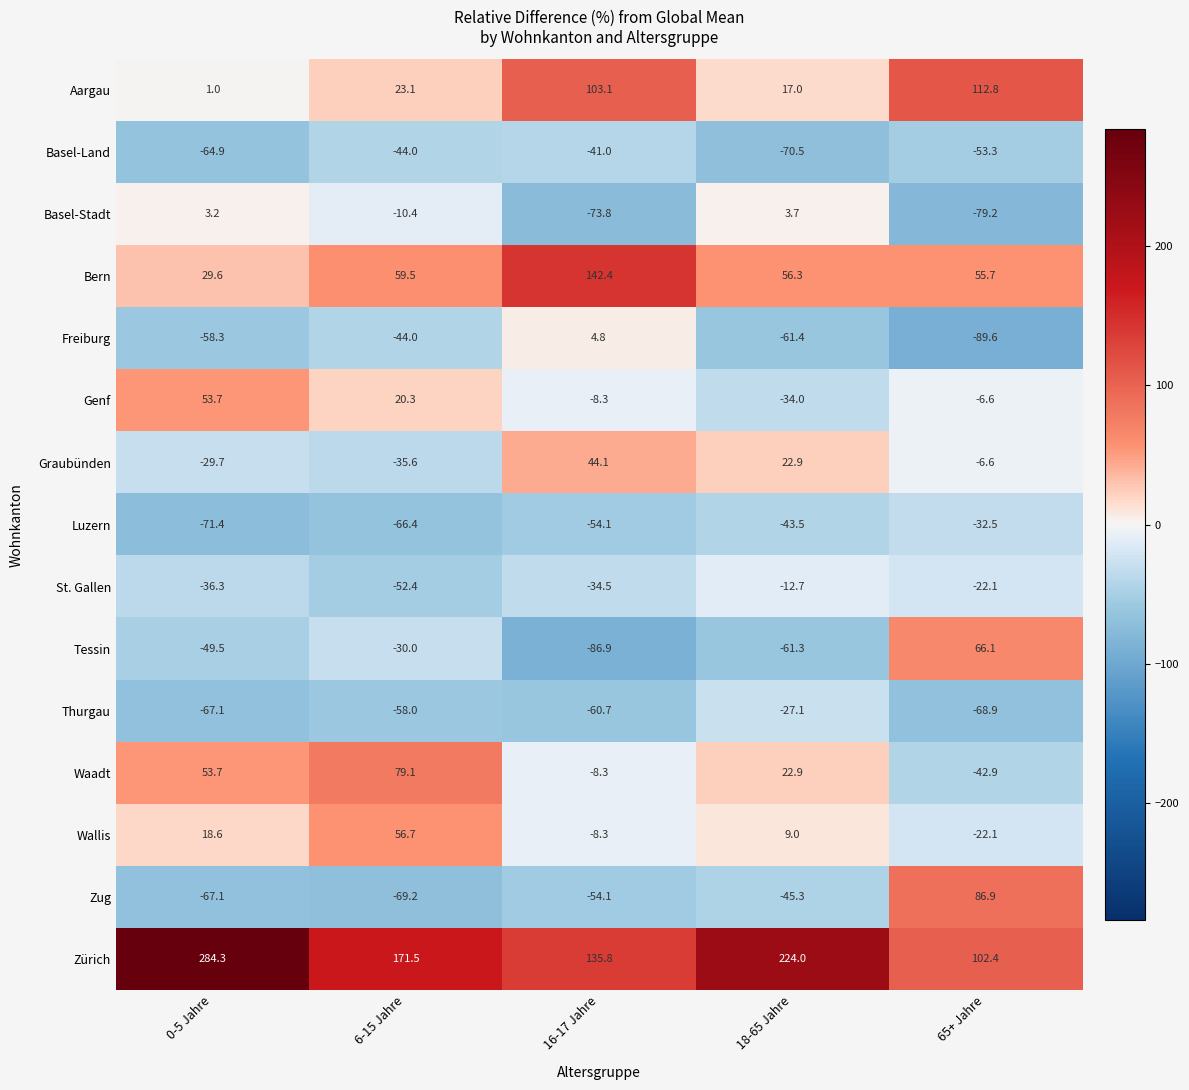

Which series has the widest spread of values?

Zürich